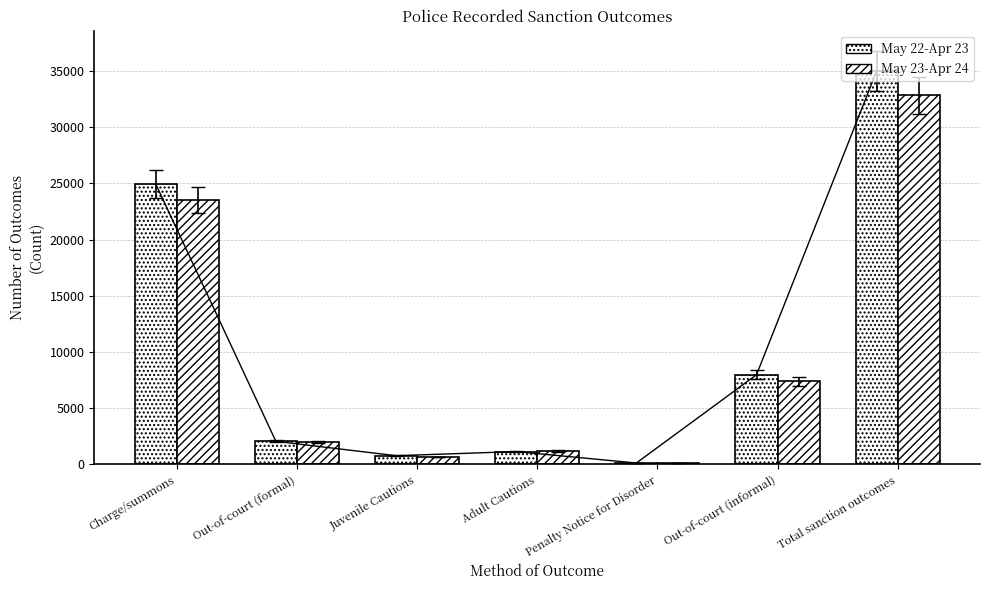

How many series are shown in this chart?

2